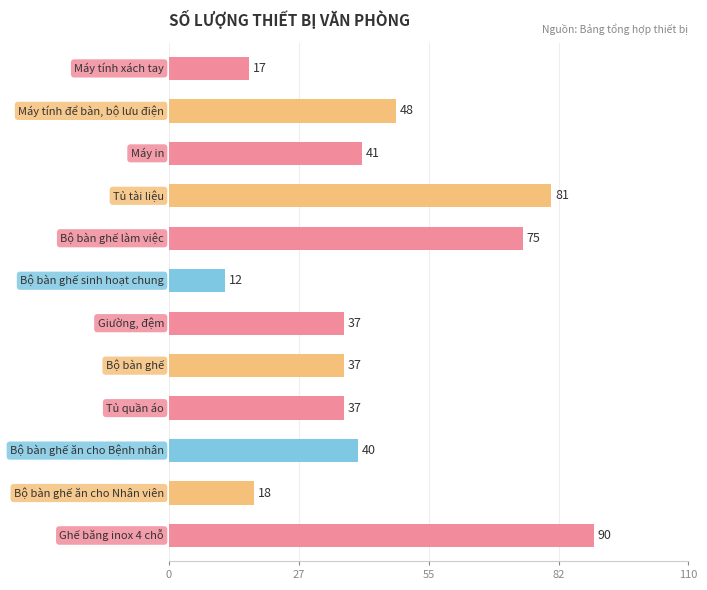

What is the value of the 2nd bar from the top?

48